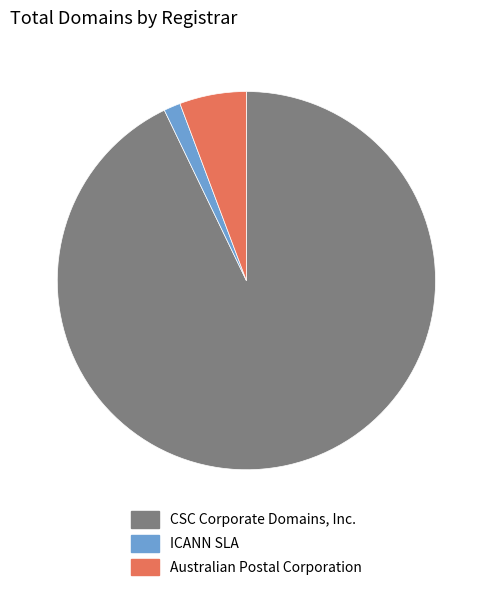

How many slices are in this pie chart?

3